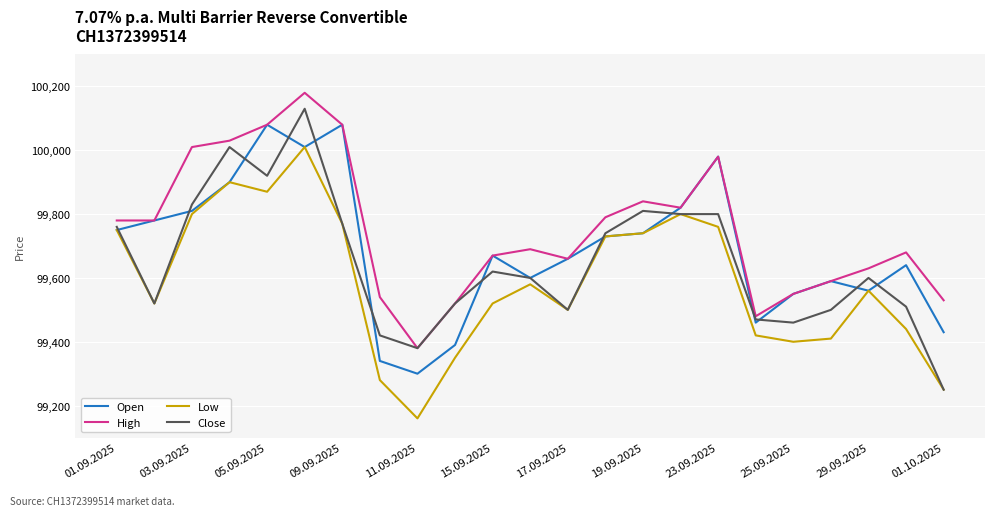

What is the sum of all High values?

2294290